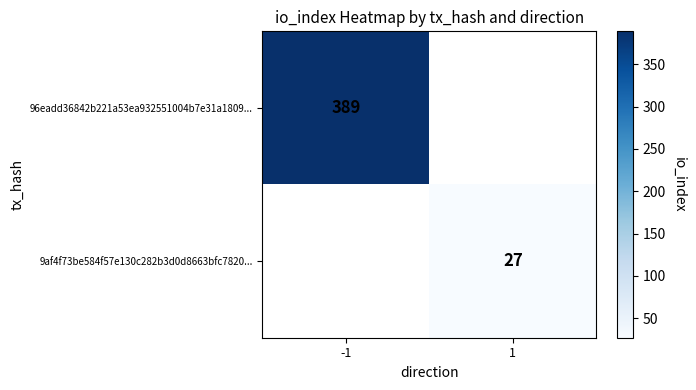

How many distinct data groups are displayed?

2